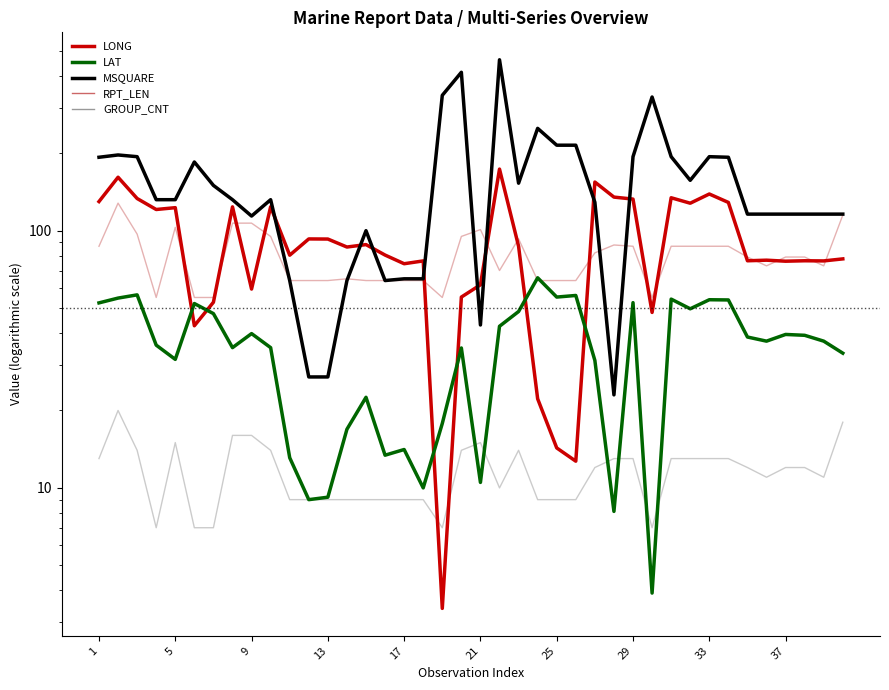

True or false: GROUP_CNT and RPT_LEN cross at least once.

False